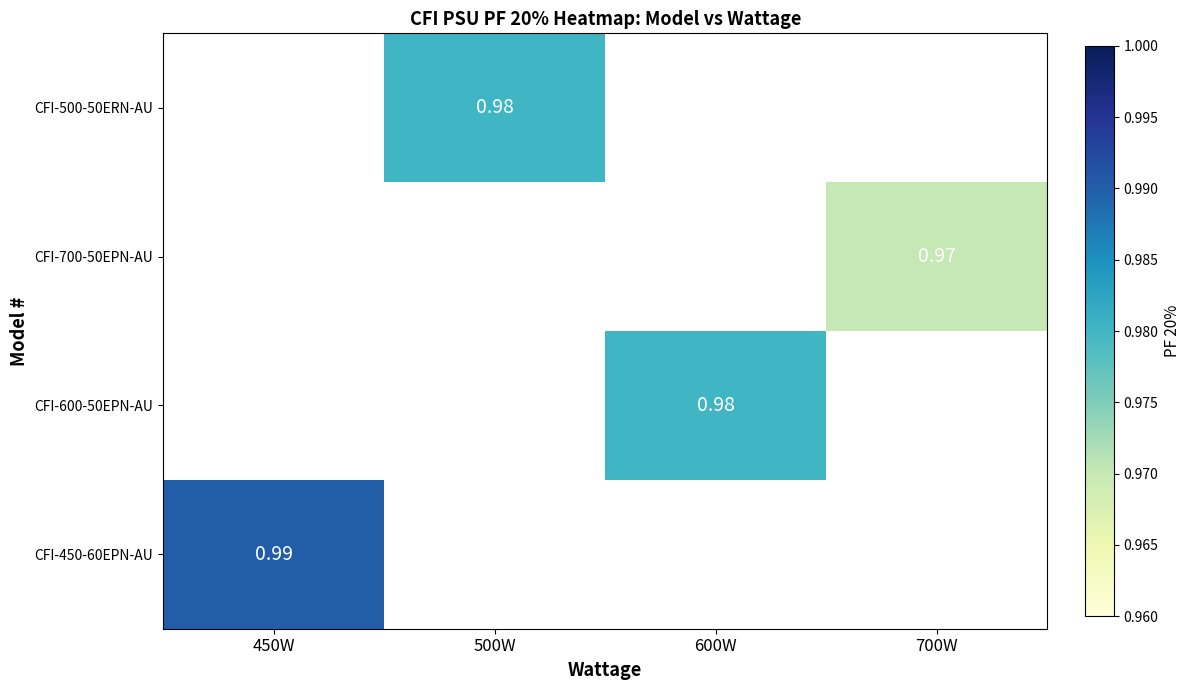

How many data points does each series have?

4